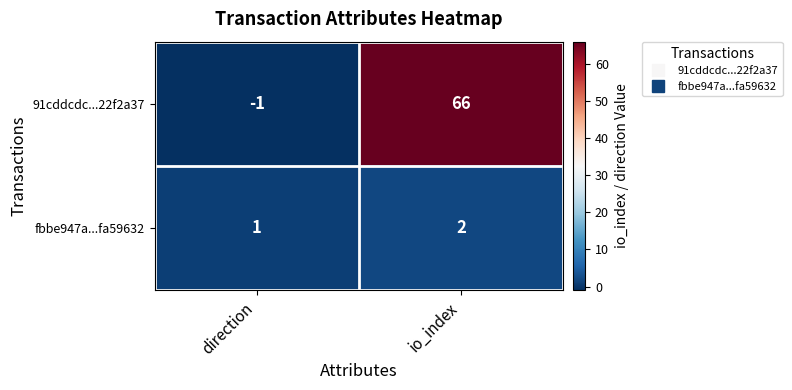

What value does the 91cddcdc...22f2a37 series have at io_index, to the nearest 5?

65